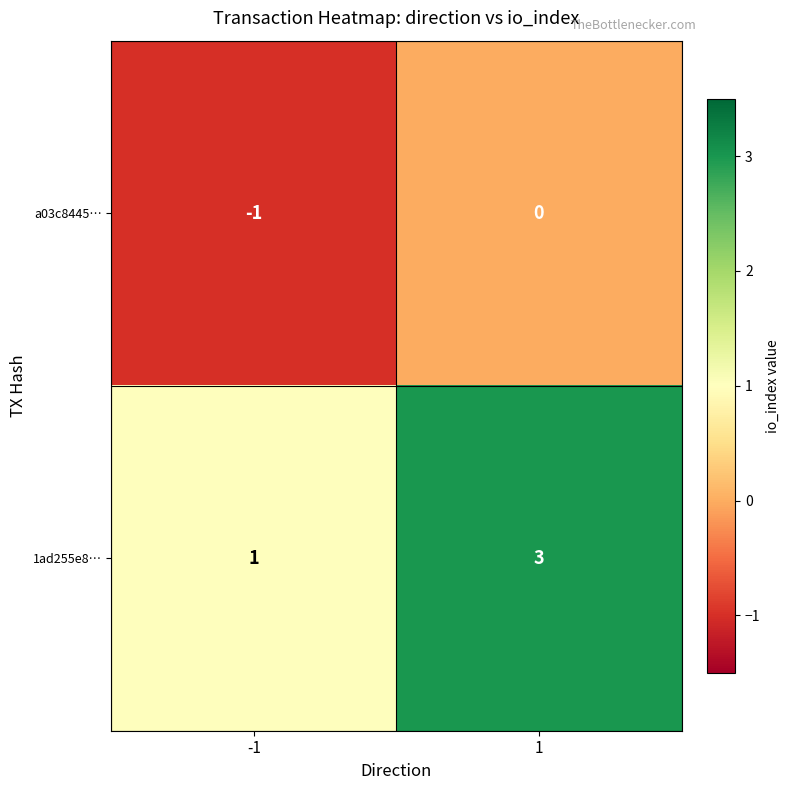

Which series has the largest total across all categories?

1ad255e8…